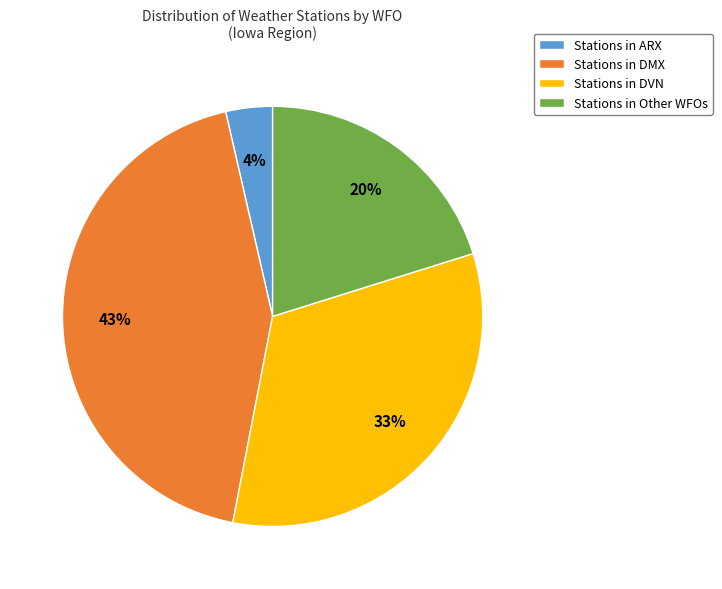

To the nearest percent, what percentage of the pie is Stations in DMX?

43%